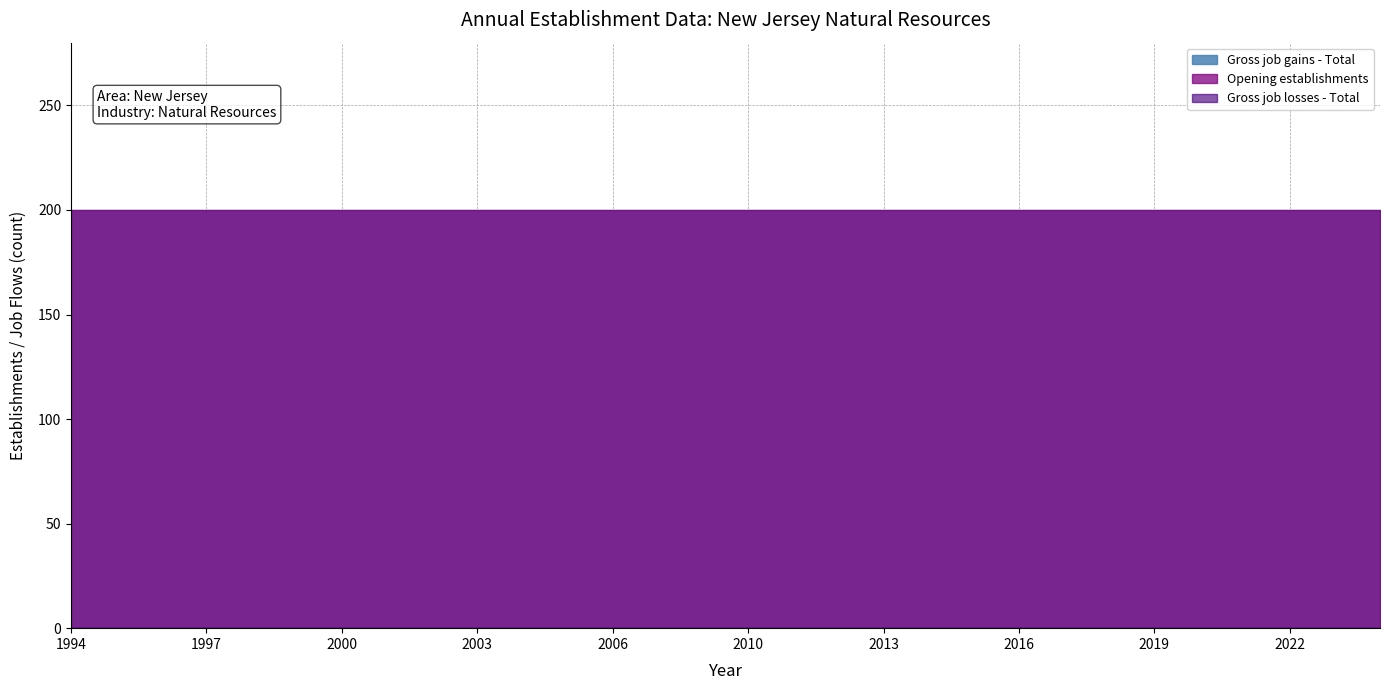

How many lines are shown in the chart?

3